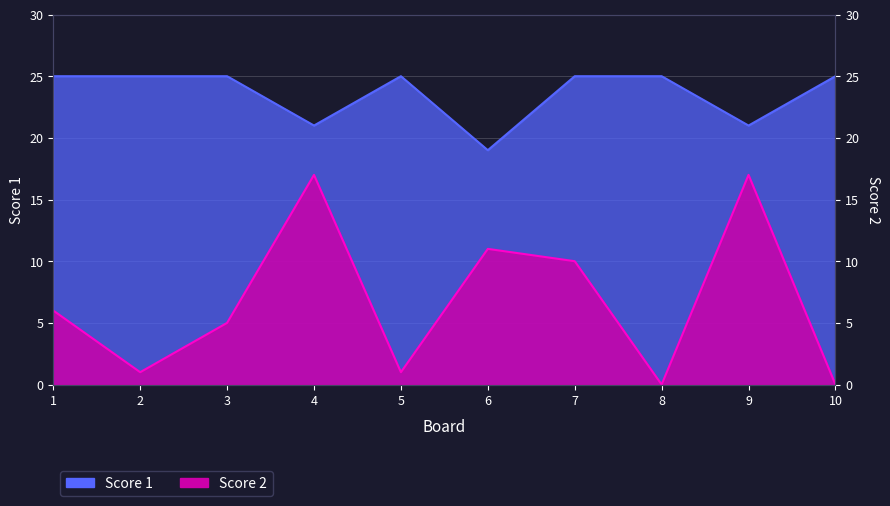

True or false: Score 1 has a value of 25 at 7.

True